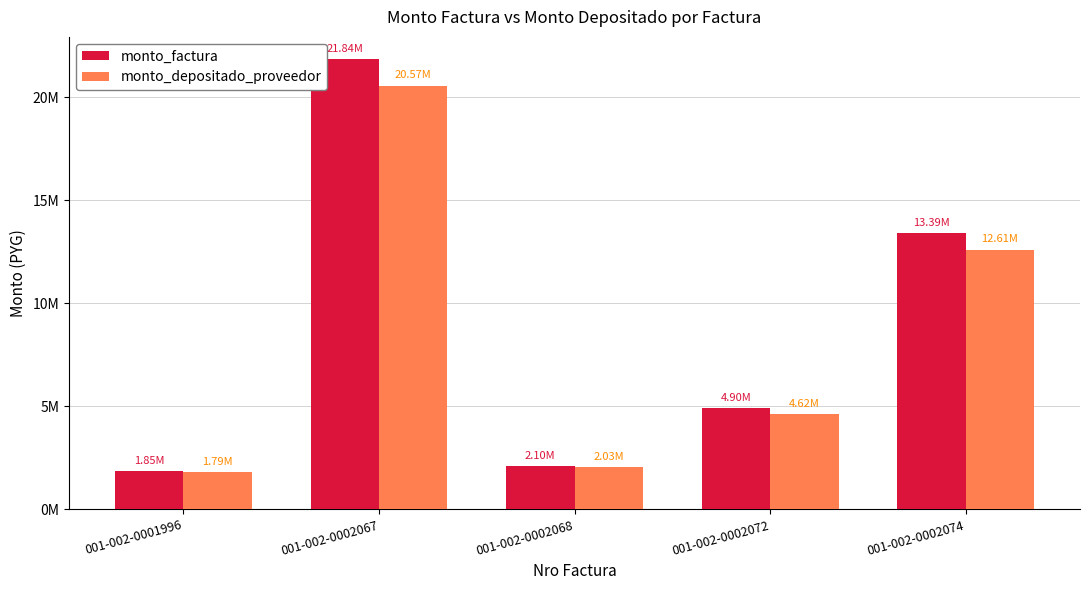

What are all the series names shown in the legend?

monto_factura, monto_depositado_proveedor